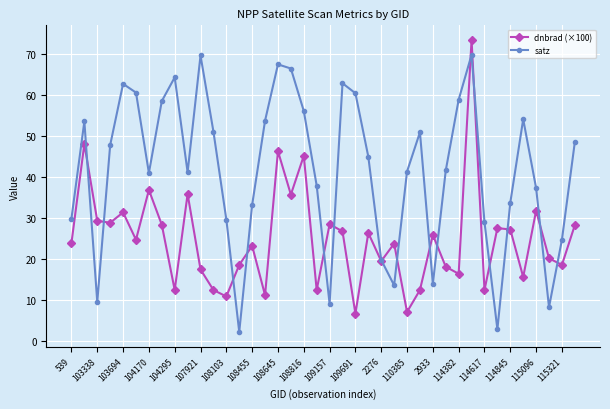

List the series in order of their peak value, highest first.

dnbrad (×100), satz